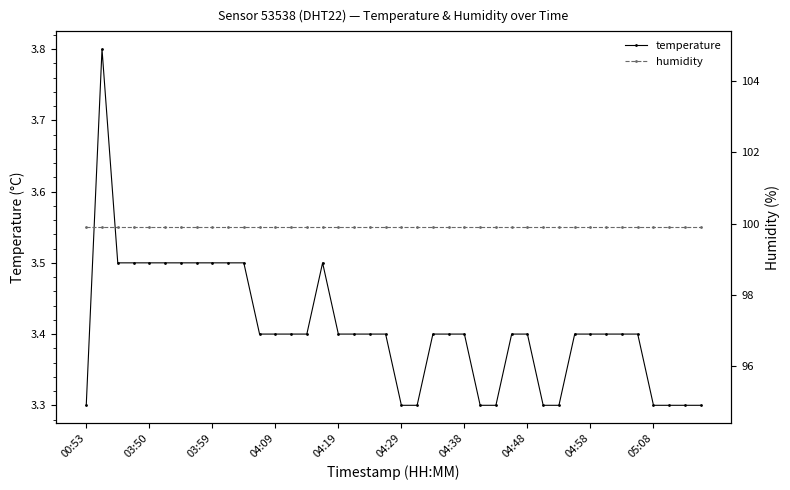

The temperature series shows 1.5 at 00:53. True or false?

False